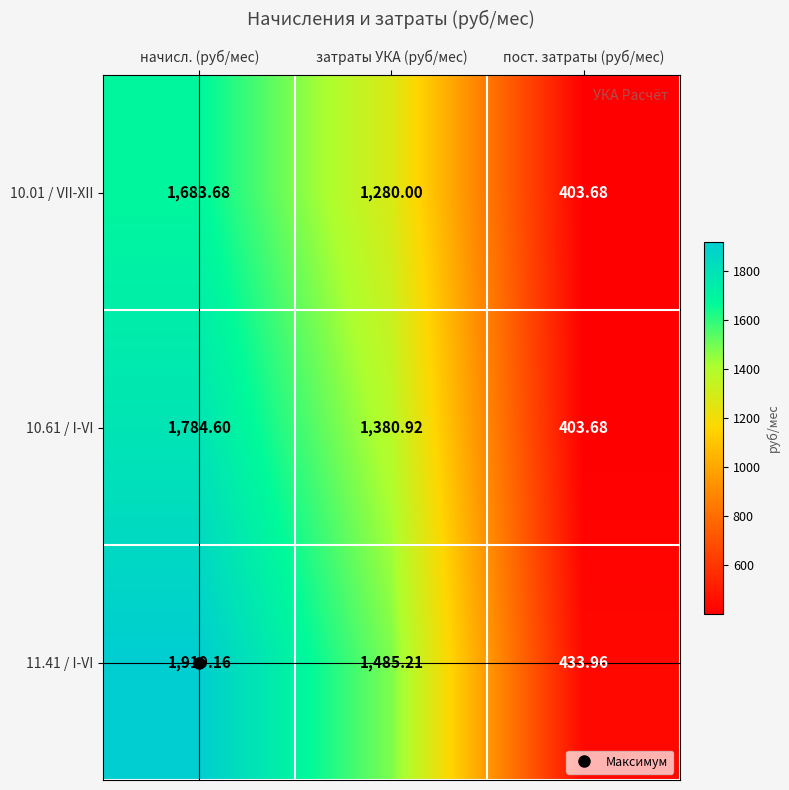

Where does the 11.41 / I-VI series first go above 1485?

начисл. (руб/мес)